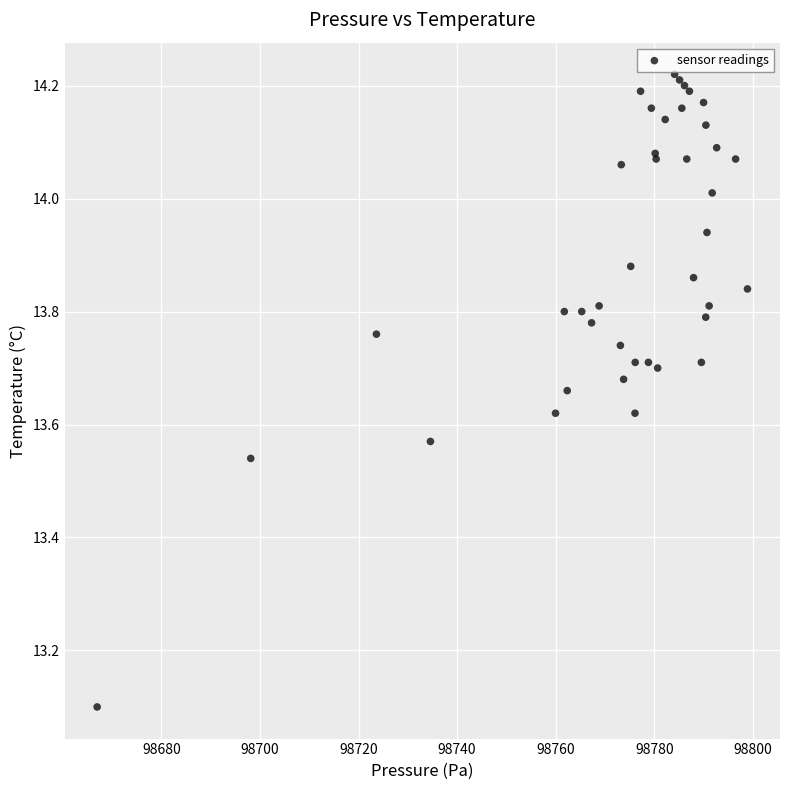

What Y value in the scatter plot is closest to 13?

13.1